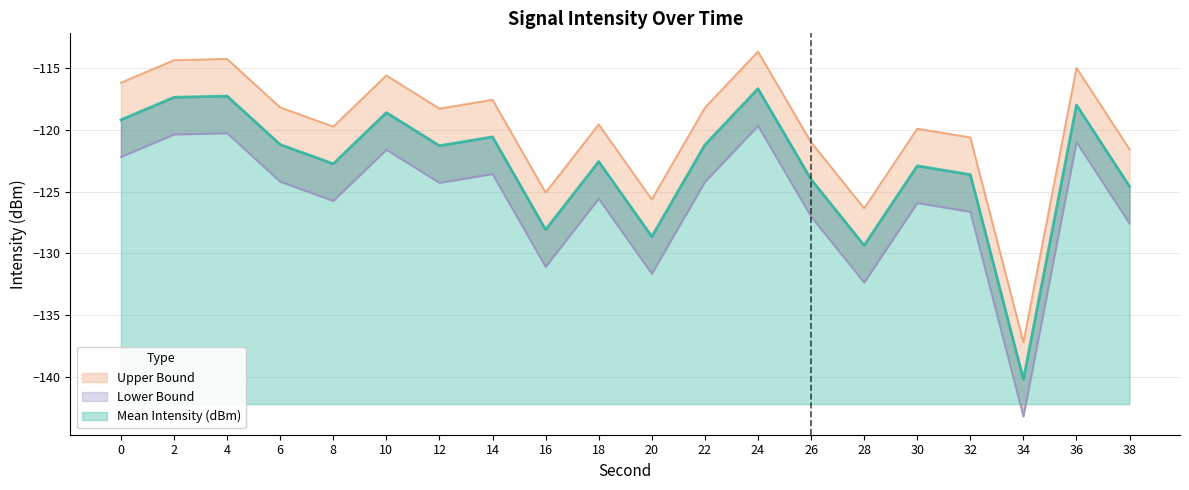

Rank the series by their maximum value, from highest to lowest.

Upper Bound, Mean Intensity (dBm), Lower Bound